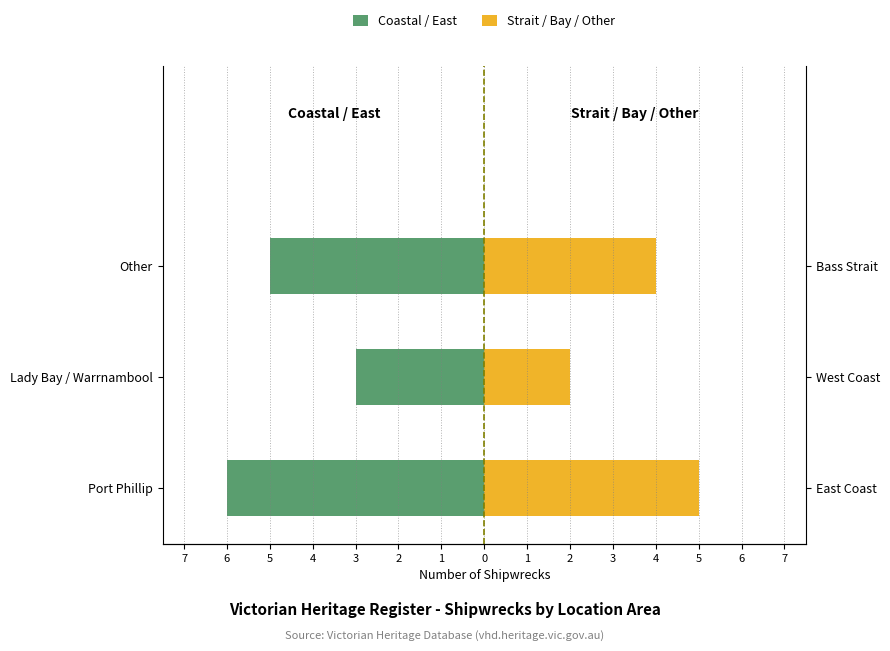

The value of Coastal / East at Lady Bay / Warrnambool is -3. True or false?

True